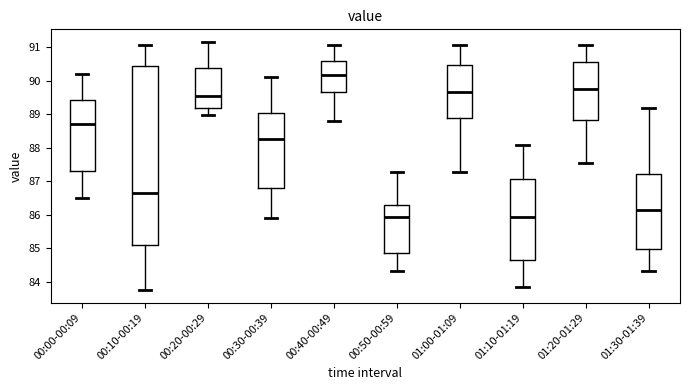

Where is the lower edge of the box for 00:30-00:39 on the y-axis? The values are not printed on the chart, so give them approximately, as read against the axis.

86.8